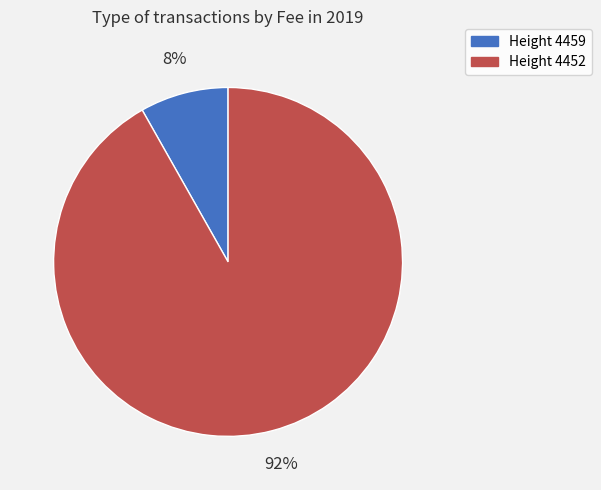

Which has a higher value, Height 4452 or Height 4459?

Height 4452